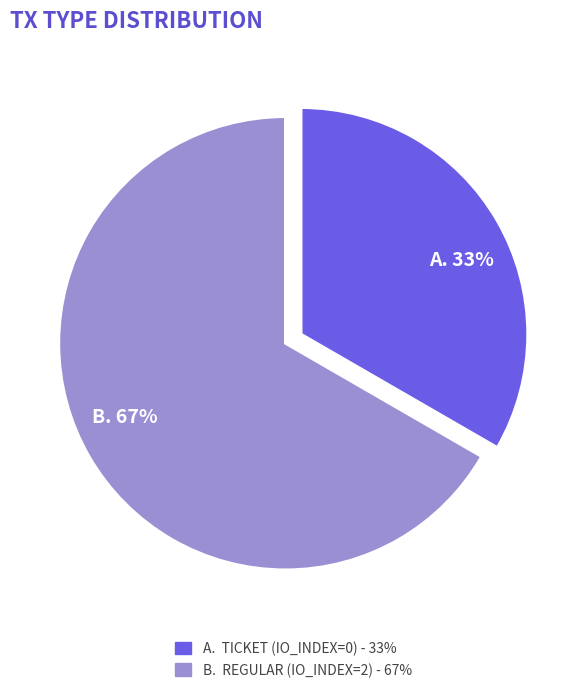

To the nearest percent, what is the average slice percentage?

50%